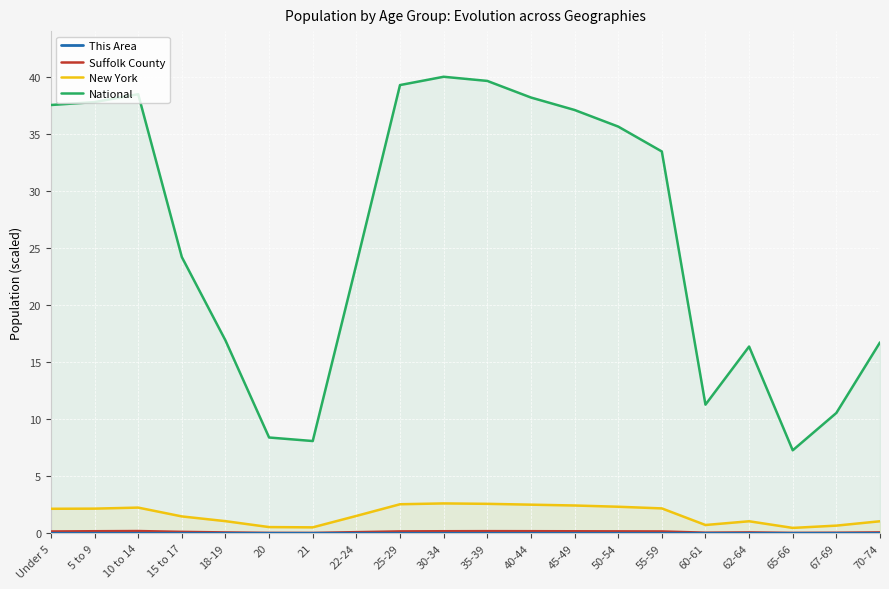

Rank the series at 65-66 from highest to lowest value.

National, New York, Suffolk County, This Area